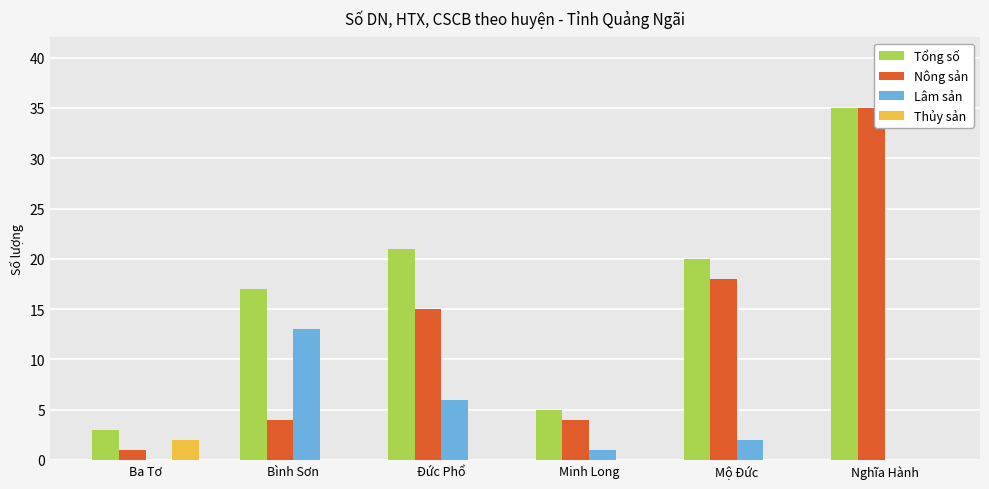

Which series changed the most between Ba Tơ and Minh Long?

Nông sản